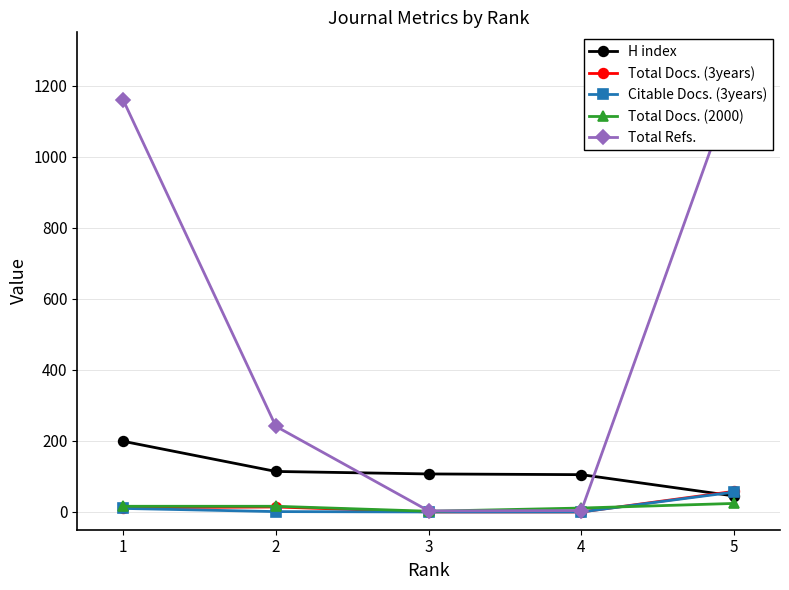

What is the average value of the Total Refs. series?

523